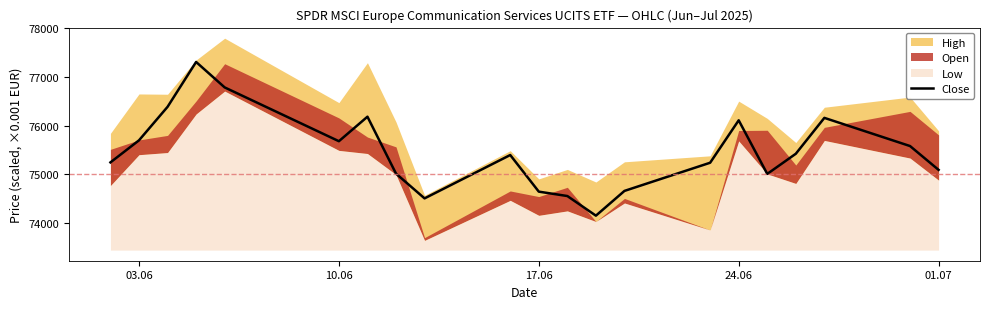

How many interior local peaks (higher than both neighbors) does the data have?

5